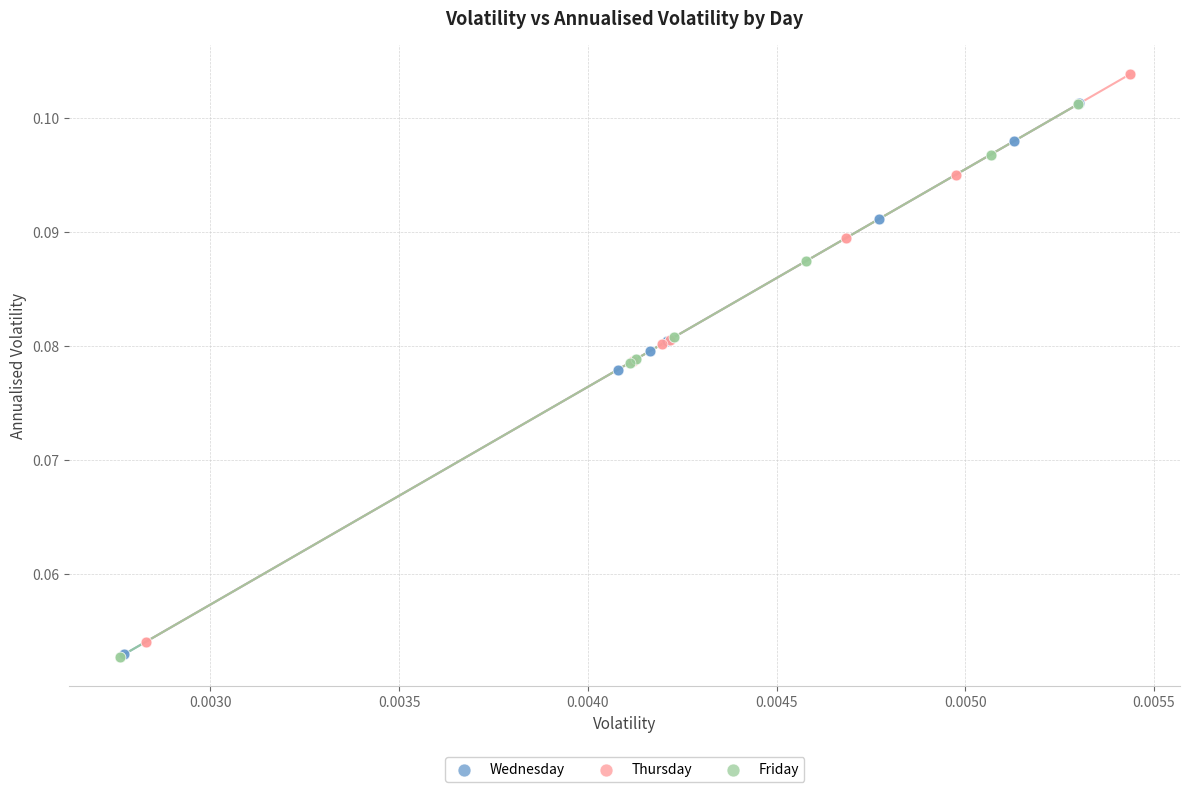

What are all the series names shown in the legend?

Wednesday, Thursday, Friday